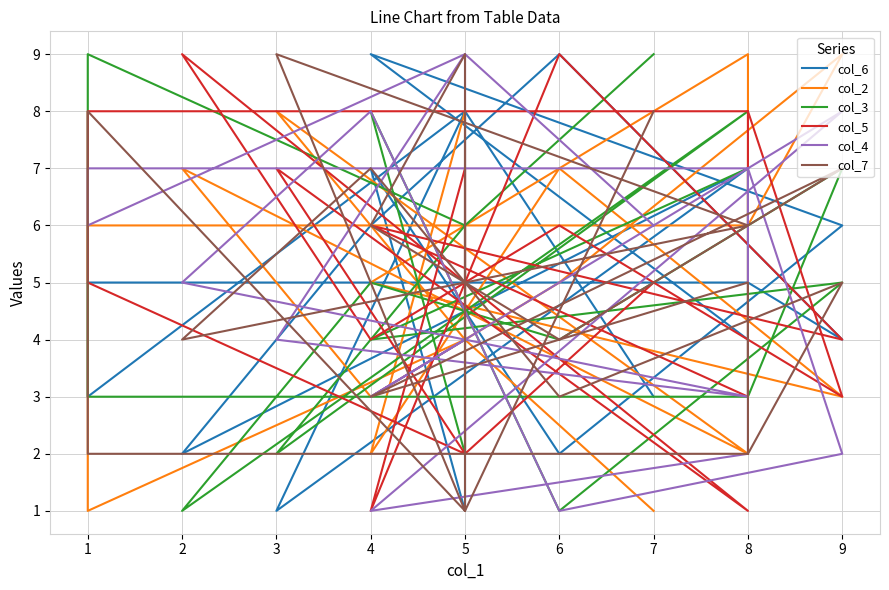

Between which two adjacent categories do col_7 and col_2 first intersect?

4 and 9